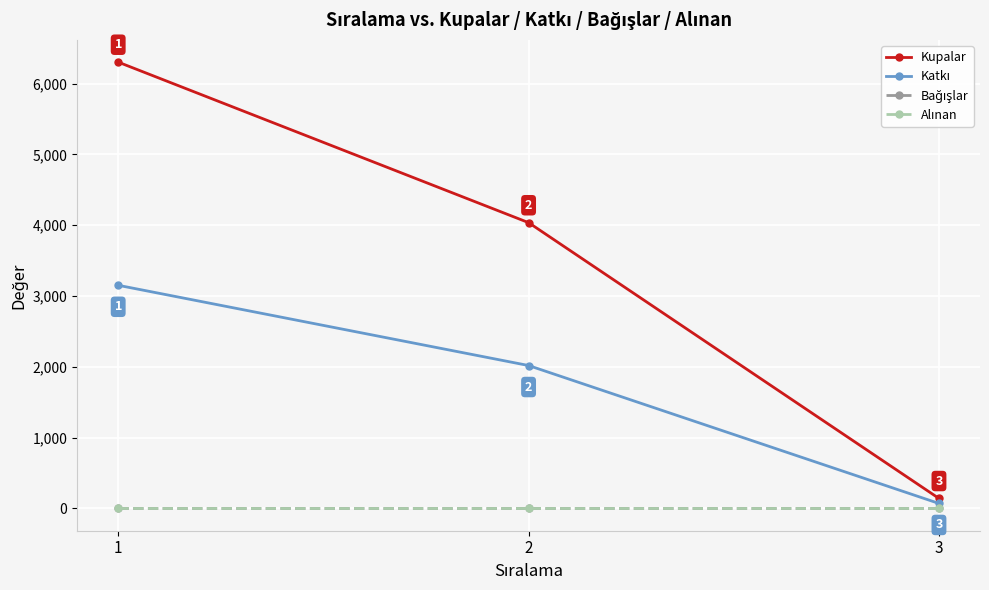

Is this an area chart (filled region under the line)?

No